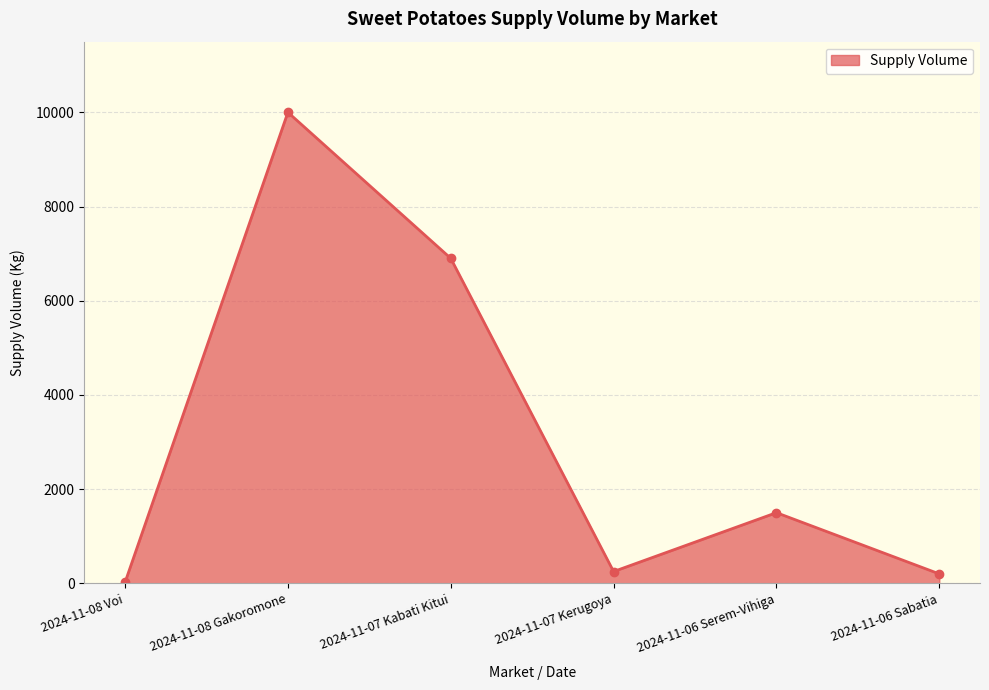

What is the sum of all values?

18870